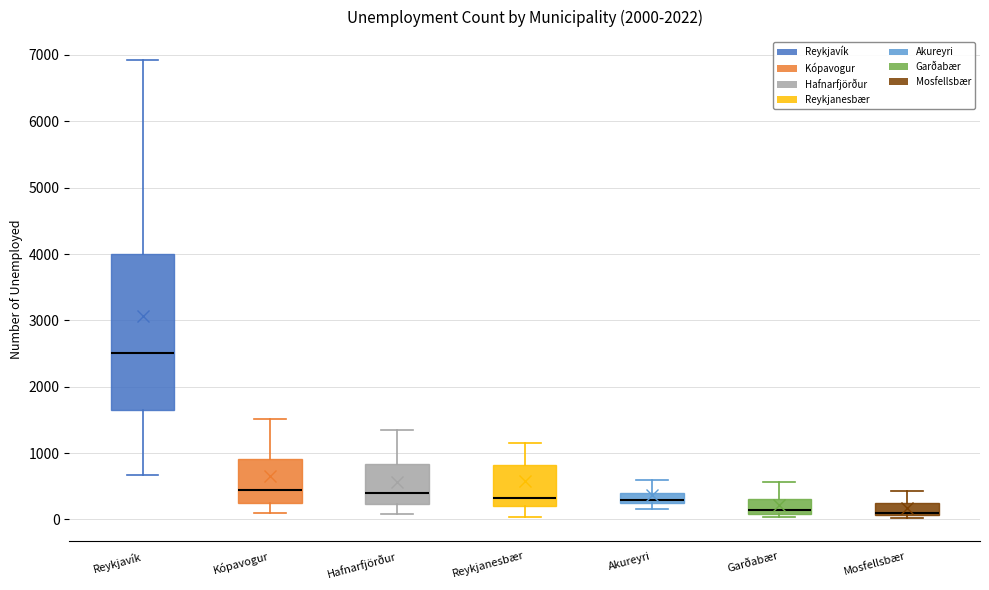

Which box's median line is the highest?

Reykjavík